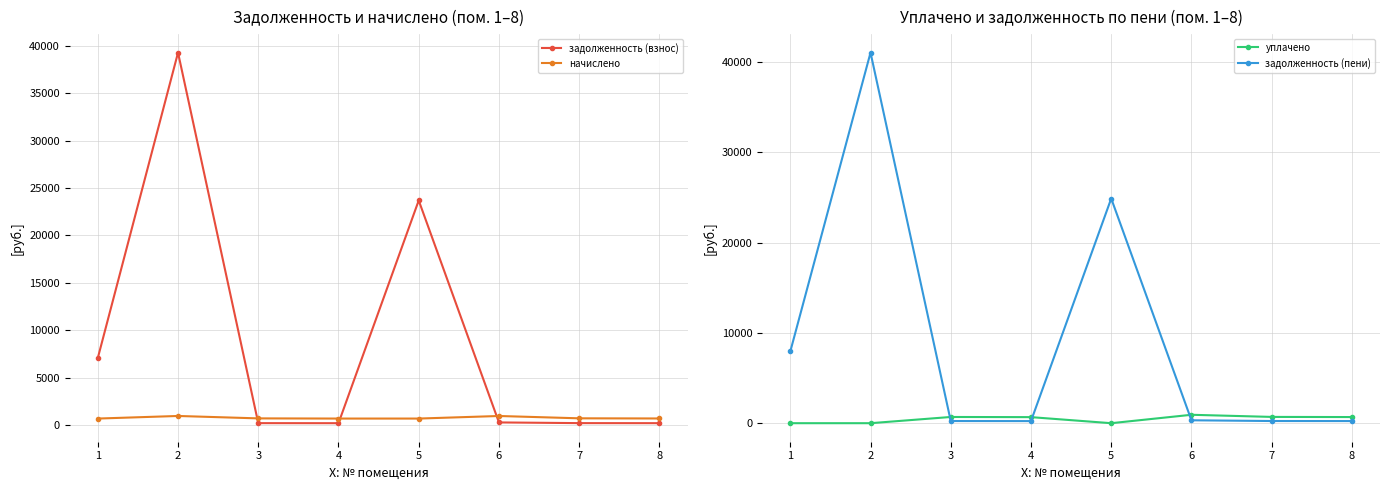

Count the number of categories in the chart.

8